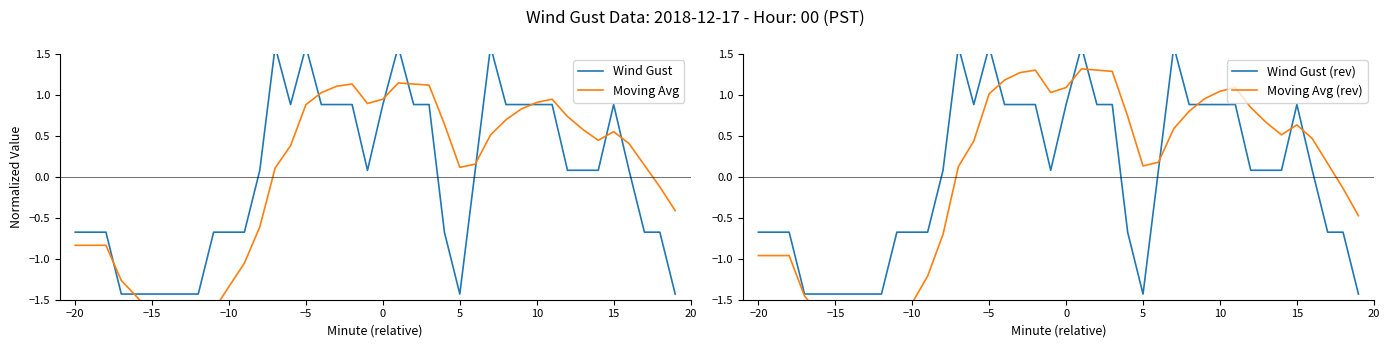

What is the value of the Wind Gust point at the 38th from the left?

-0.7